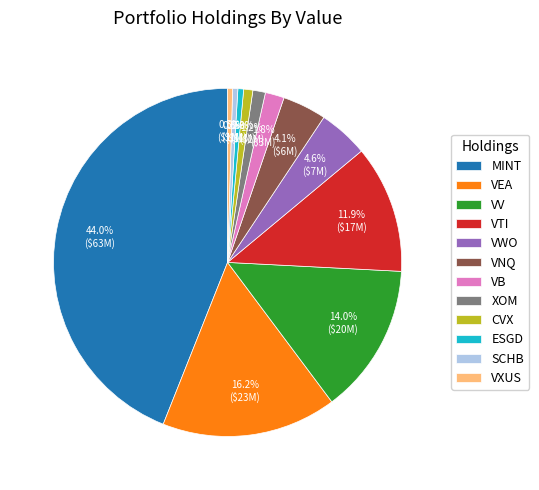

Between VTI and VV, which is larger?

VV